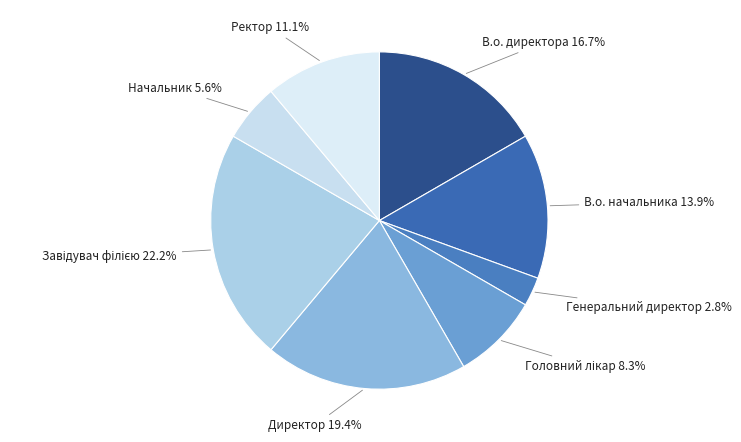

What is the ratio of the value at Директор to the value at В.о. директора?

1.2